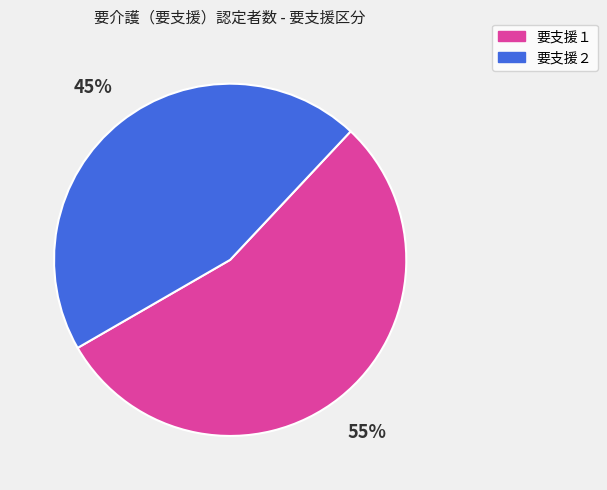

Does any single category account for the majority?

Yes